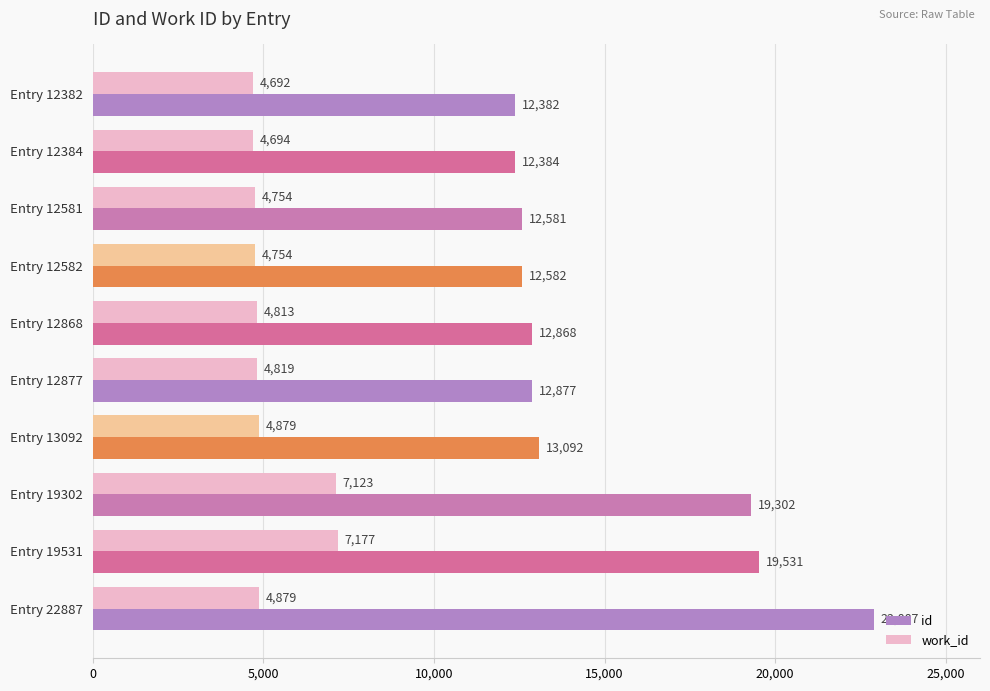

Read the id value at Entry 19302, to the nearest 10.

19300